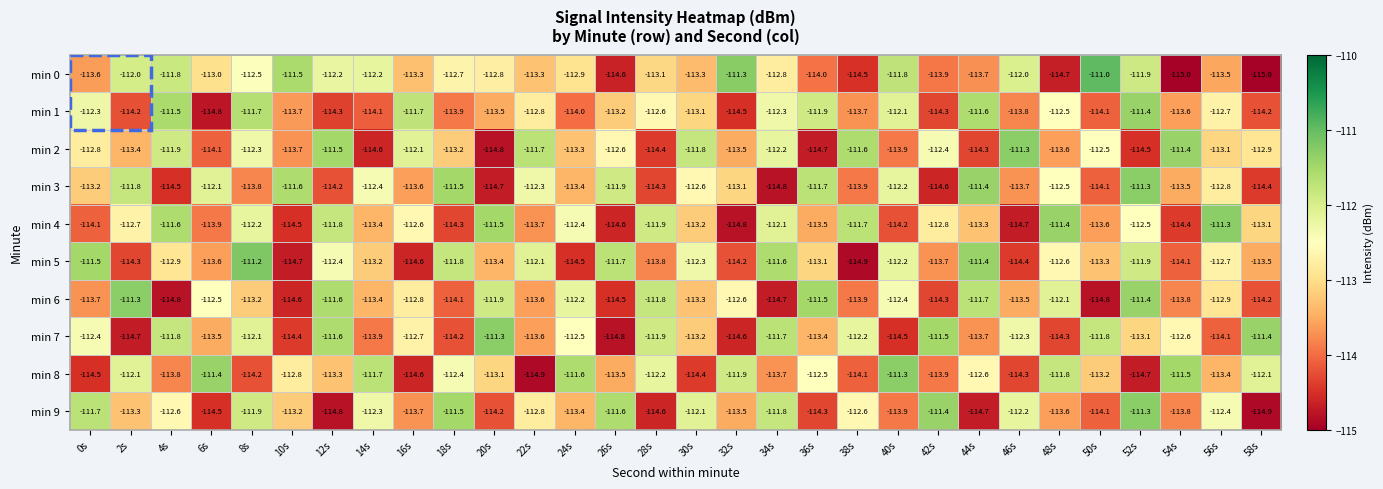

How many data points does each series have?

30